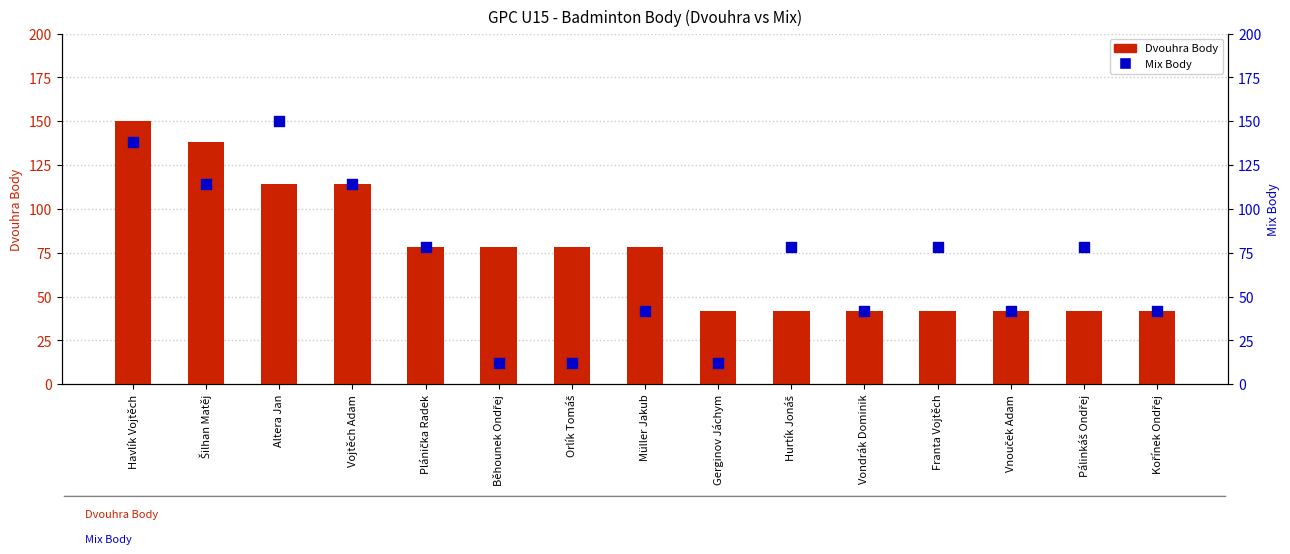

At how many categories does at least one series exceed 74?

11